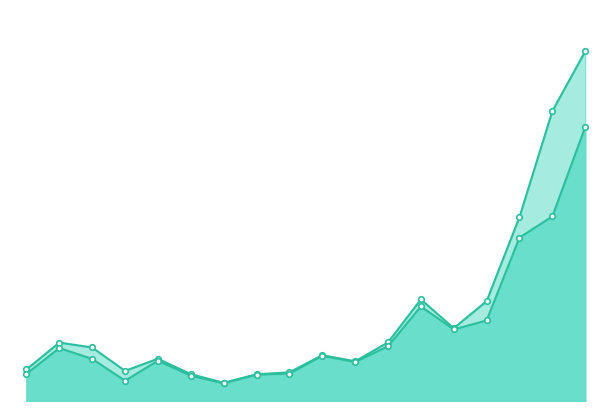

Which label corresponds to the smallest value in the chart?

6